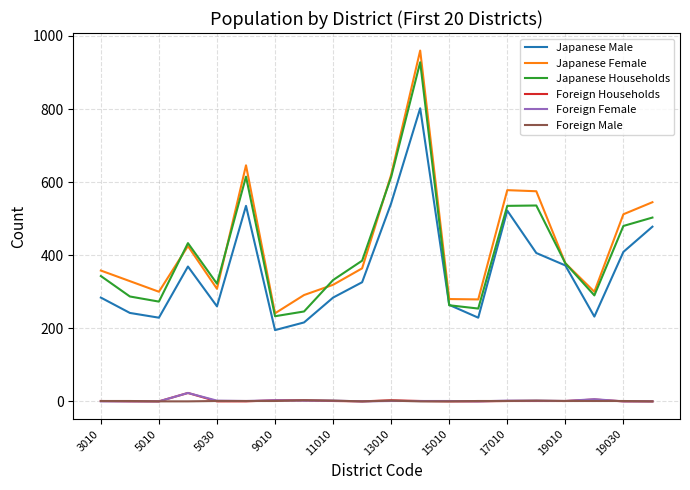

What is the greatest value displayed?

960